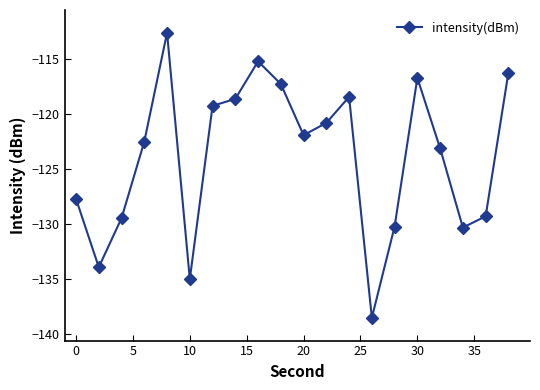

What is the value of the 13th point from the left?

-118.4